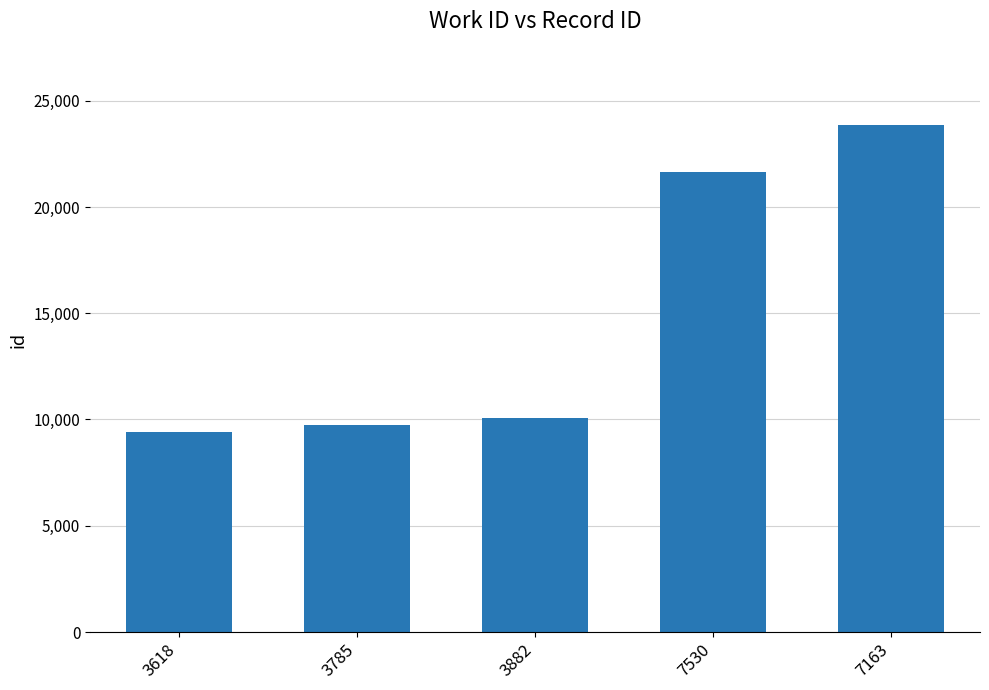

What is the maximum value shown in the chart?

23863